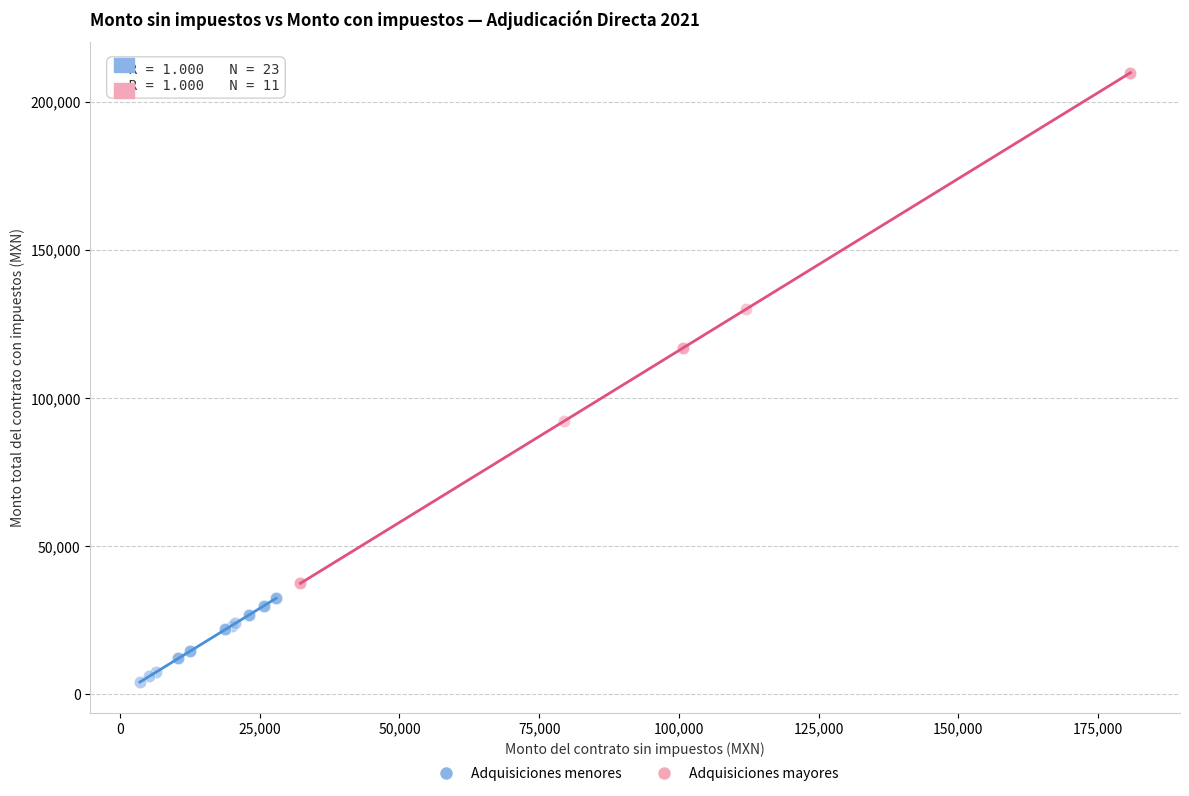

Which series contains the lowest Y value?

Adquisiciones menores